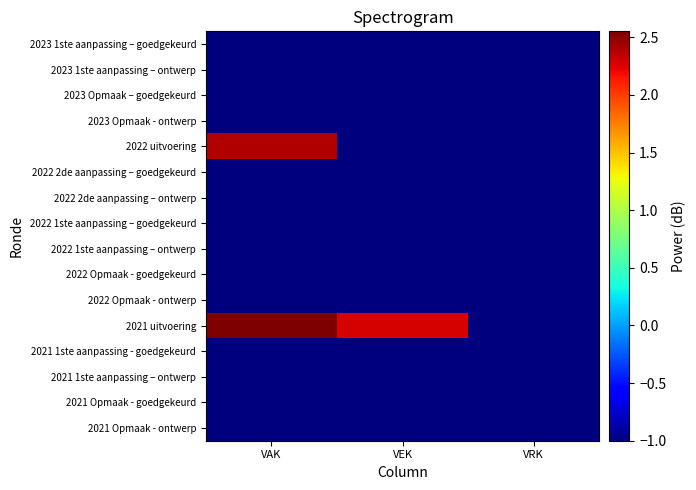

Reading left to right, what are all the values shown in this chart?

2023 1ste aanpassing – goedgekeurd: VAK=-1.0	VEK=-1.0	VRK=-1.0
2023 1ste aanpassing – ontwerp: VAK=-1.0	VEK=-1.0	VRK=-1.0
2023 Opmaak – goedgekeurd: VAK=-1.0	VEK=-1.0	VRK=-1.0
2023 Opmaak - ontwerp: VAK=-1.0	VEK=-1.0	VRK=-1.0
2022 uitvoering: VAK=2.4	VEK=-1.0	VRK=-1.0
2022 2de aanpassing – goedgekeurd: VAK=-1.0	VEK=-1.0	VRK=-1.0
2022 2de aanpassing – ontwerp: VAK=-1.0	VEK=-1.0	VRK=-1.0
2022 1ste aanpassing – goedgekeurd: VAK=-1.0	VEK=-1.0	VRK=-1.0
2022 1ste aanpassing – ontwerp: VAK=-1.0	VEK=-1.0	VRK=-1.0
2022 Opmaak - goedgekeurd: VAK=-1.0	VEK=-1.0	VRK=-1.0
2022 Opmaak - ontwerp: VAK=-1.0	VEK=-1.0	VRK=-1.0
2021 uitvoering: VAK=2.6	VEK=2.3	VRK=-1.0
2021 1ste aanpassing - goedgekeurd: VAK=-1.0	VEK=-1.0	VRK=-1.0
2021 1ste aanpassing – ontwerp: VAK=-1.0	VEK=-1.0	VRK=-1.0
2021 Opmaak - goedgekeurd: VAK=-1.0	VEK=-1.0	VRK=-1.0
2021 Opmaak - ontwerp: VAK=-1.0	VEK=-1.0	VRK=-1.0